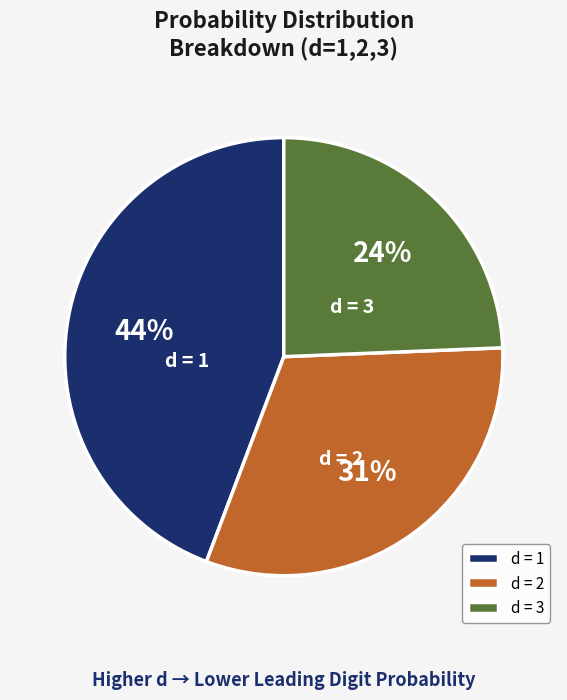

To the nearest percent, what is the average slice percentage?

33%